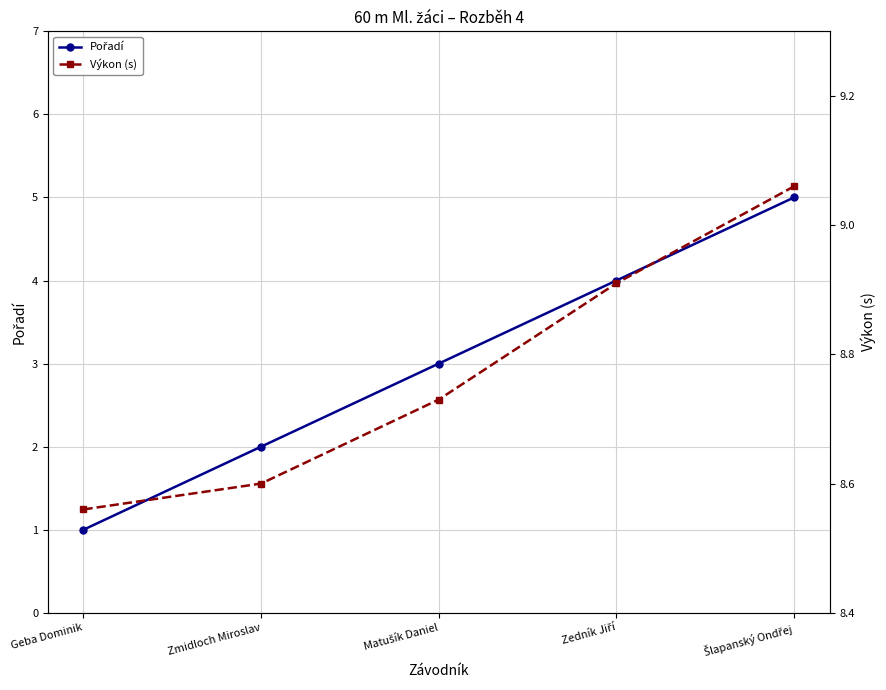

True or false: Pořadí has a value of 1.6 at Geba Dominik.

False